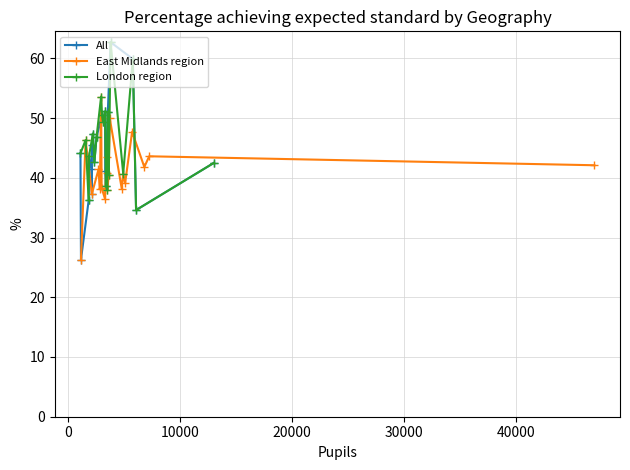

True or false: East Midlands region has more than 1 points higher than both neighbors.

True